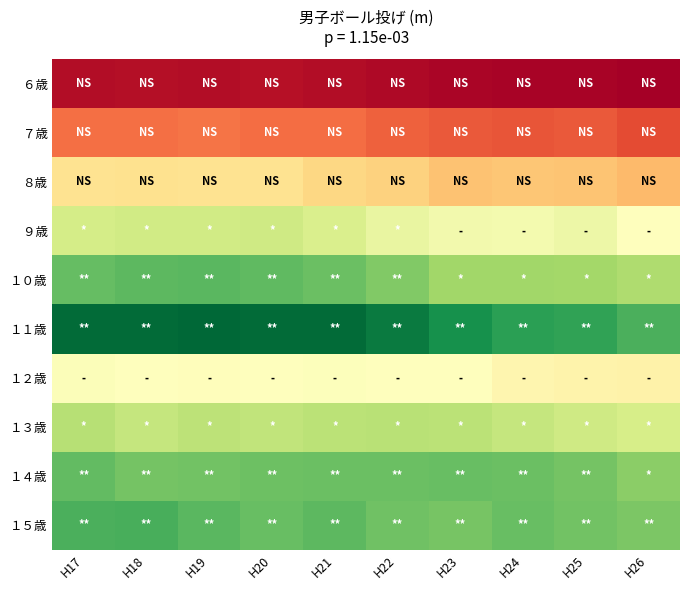

Reading right to left, list all the values displayed in this chart.

６歳: H26=7.8	H25=8.0	H24=8.0	H23=8.1	H22=8.2	H21=8.4	H20=8.5	H19=8.4	H18=8.5	H17=8.4
７歳: H26=10.8	H25=11.2	H24=11.1	H23=11.3	H22=11.5	H21=11.9	H20=11.9	H19=12.1	H18=11.9	H17=12.0
８歳: H26=14.4	H25=14.9	H24=14.9	H23=14.7	H22=15.4	H21=15.7	H20=16.2	H19=16.2	H18=16.1	H17=16.2
９歳: H26=18.1	H25=18.9	H24=18.6	H23=18.7	H22=19.1	H21=20.0	H20=20.5	H19=20.3	H18=20.3	H17=20.2
１０歳: H26=21.7	H25=22.1	H24=22.2	H23=22.2	H22=23.2	H21=23.9	H20=24.3	H19=24.4	H18=24.3	H17=24.1
１１歳: H26=24.8	H25=25.5	H24=25.7	H23=26.4	H22=27.4	H21=28.0	H20=28.0	H19=28.2	H18=28.0	H17=28.0
１２歳: H26=17.2	H25=17.2	H24=17.4	H23=17.9	H22=18.0	H21=18.2	H20=18.0	H19=17.9	H18=17.9	H17=18.2
１３歳: H26=20.1	H25=20.4	H24=20.9	H23=21.3	H22=21.3	H21=21.2	H20=21.0	H19=21.2	H18=20.8	H17=21.4
１４歳: H26=22.9	H25=23.6	H24=23.9	H23=24.0	H22=24.0	H21=23.9	H20=23.8	H19=23.7	H18=23.6	H17=24.1
１５歳: H26=23.4	H25=23.7	H24=24.0	H23=23.5	H22=23.8	H21=24.3	H20=24.0	H19=24.4	H18=24.9	H17=24.8